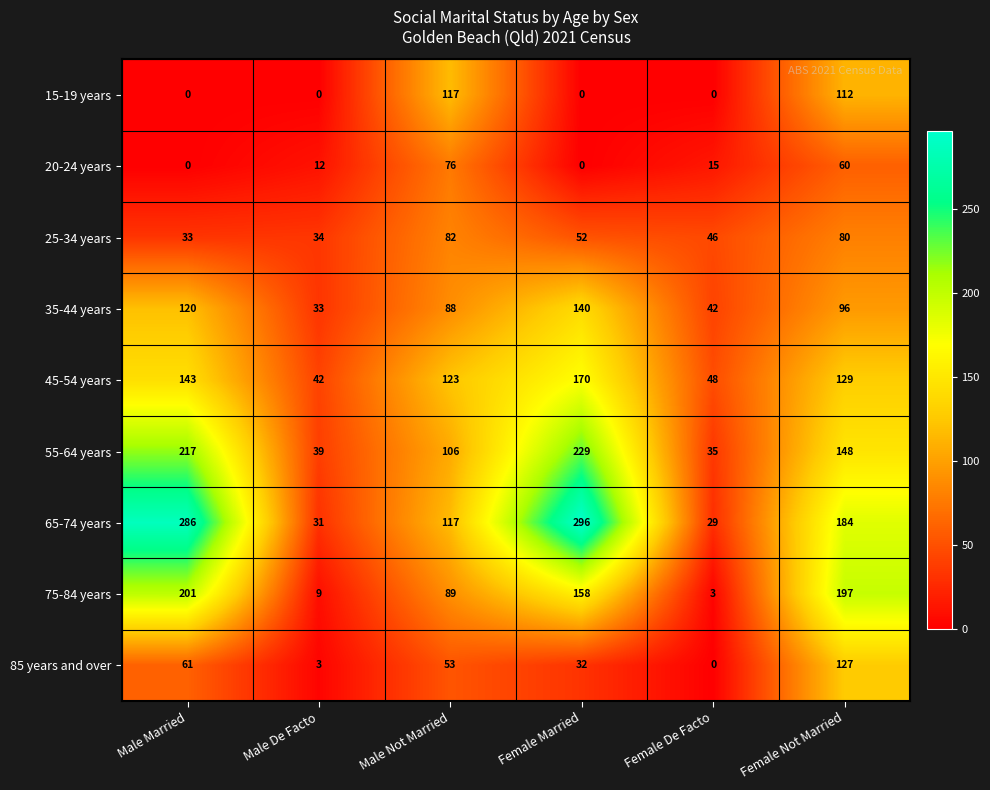

What is the spread (max minus min) of values at Male De Facto?

42